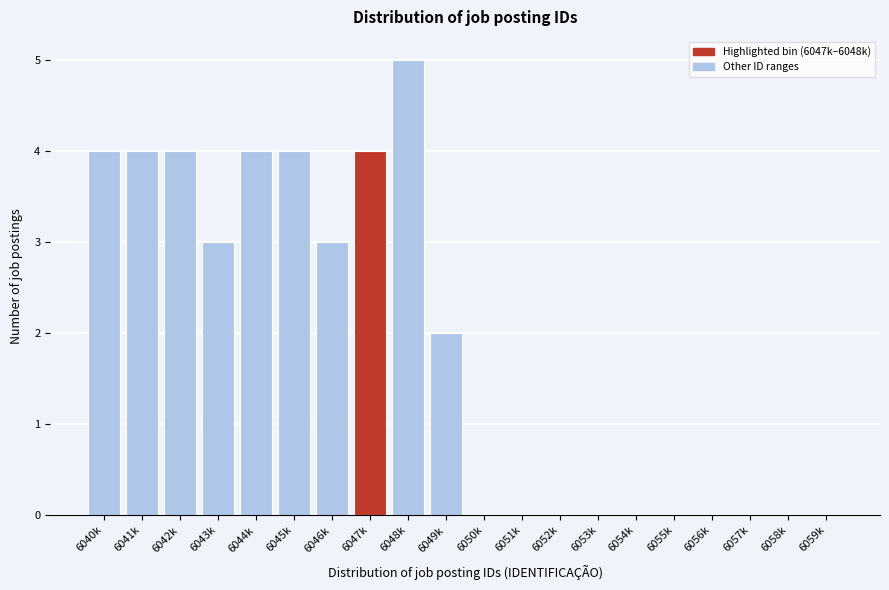

Reading right to left, what are all the values shown in this chart?

6059k=0	6058k=0	6057k=0	6056k=0	6055k=0	6054k=0	6053k=0	6052k=0	6051k=0	6050k=0	6049k=2	6048k=5	6047k=4	6046k=3	6045k=4	6044k=4	6043k=3	6042k=4	6041k=4	6040k=4